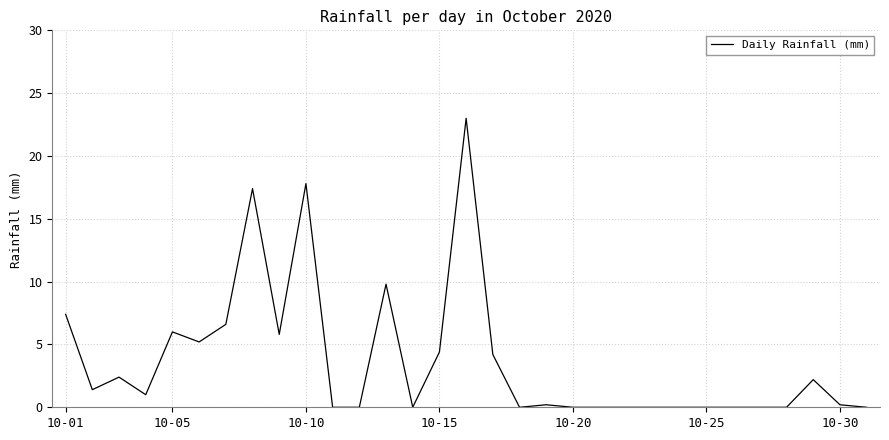

What is the difference between the maximum and minimum values?

23.0